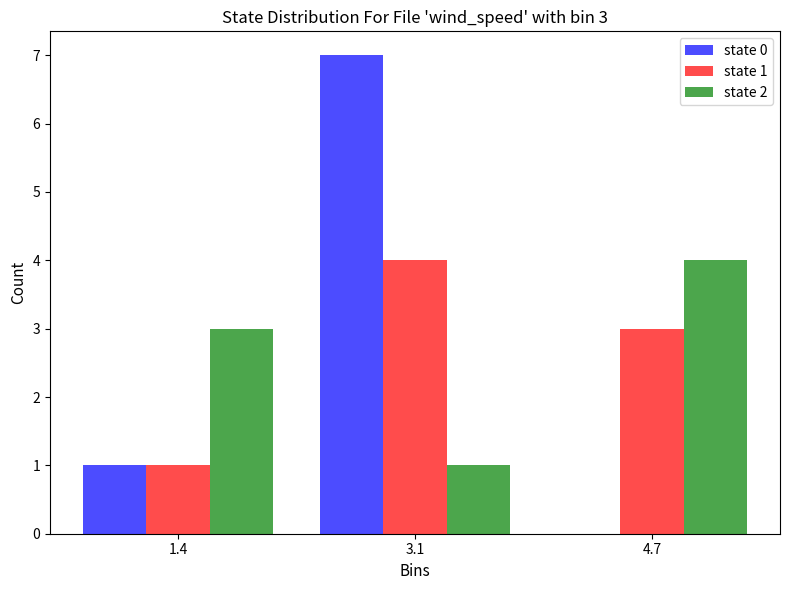

Reading left to right, extract all data points from this chart.

state 0: 1.4=1	3.1=7	4.7=0
state 1: 1.4=1	3.1=4	4.7=3
state 2: 1.4=3	3.1=1	4.7=4